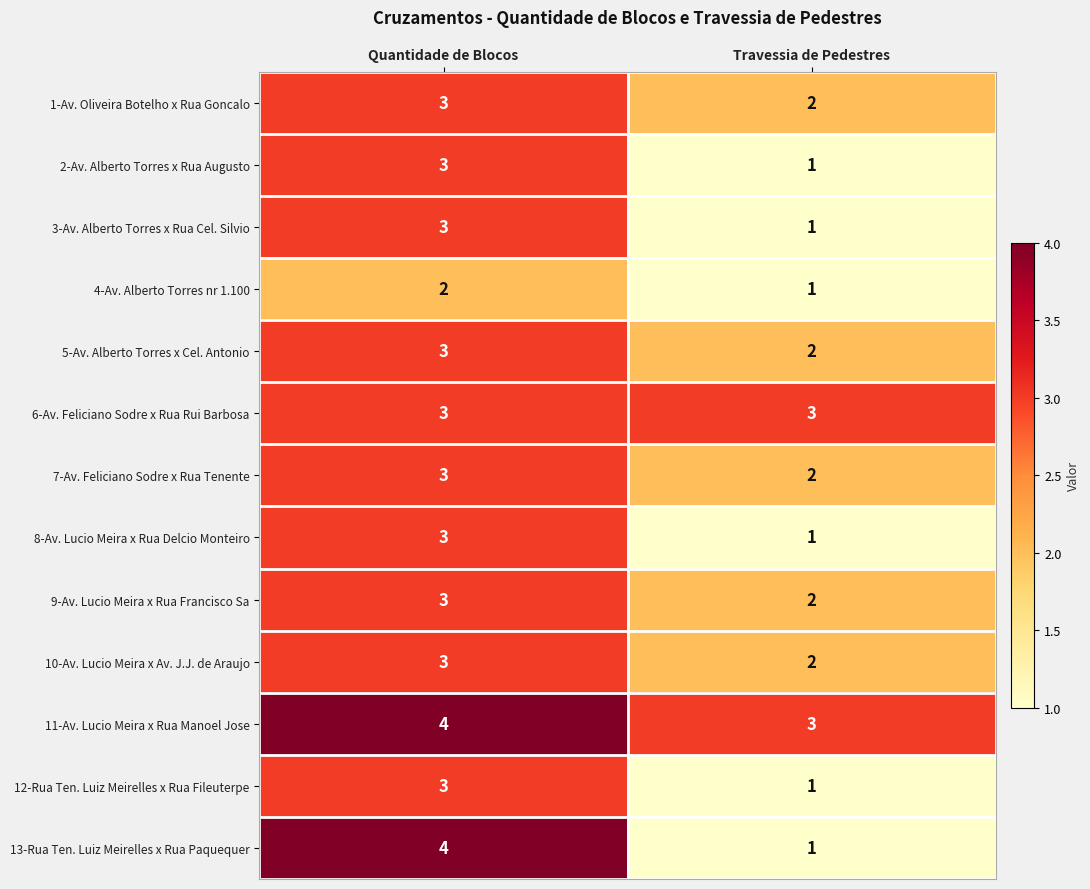

At which label does 13-Rua Ten. Luiz Meirelles x Rua Paquequer reach its minimum?

Travessia de Pedestres